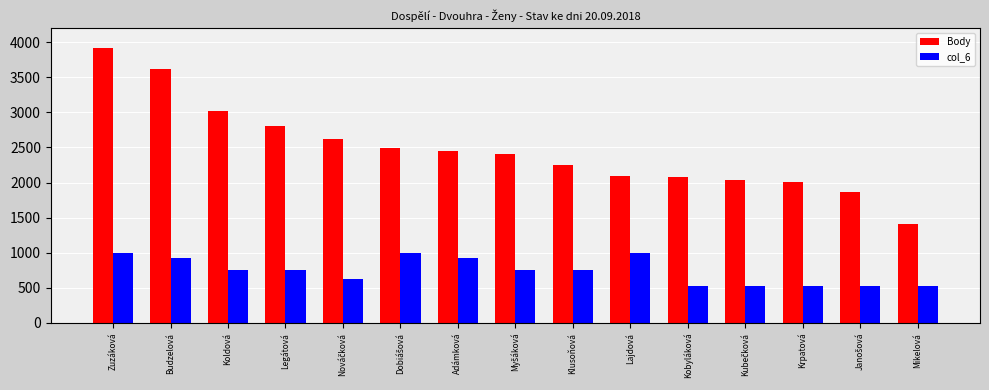

How many series are shown in this chart?

2